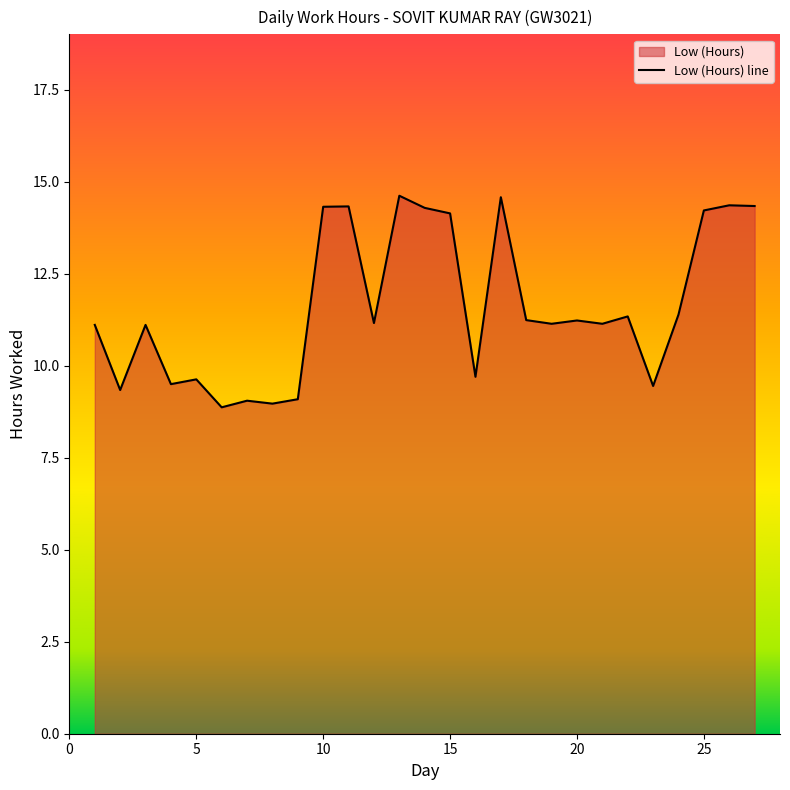

Which category has the highest value across all series?

13